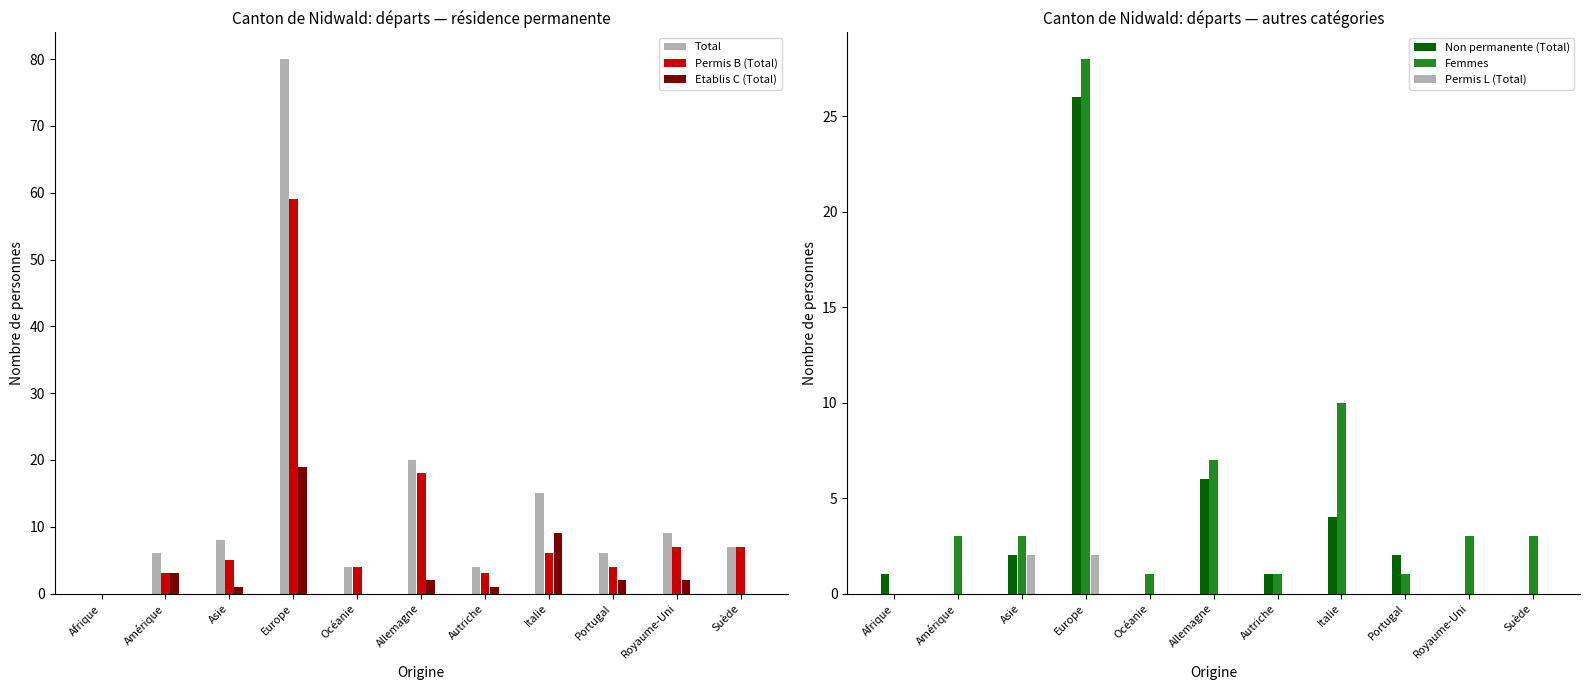

What is the maximum value for Femmes?

28